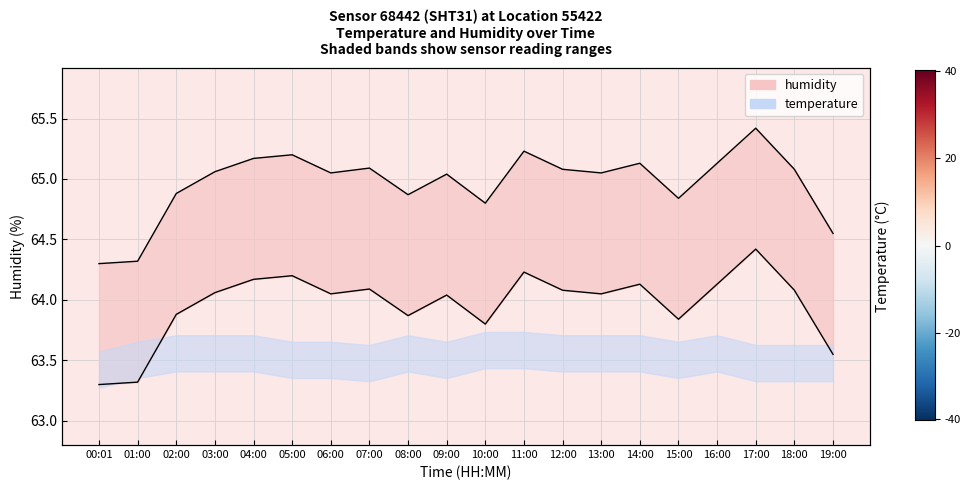

True or false: the data has more than 2 interior local peaks.

True